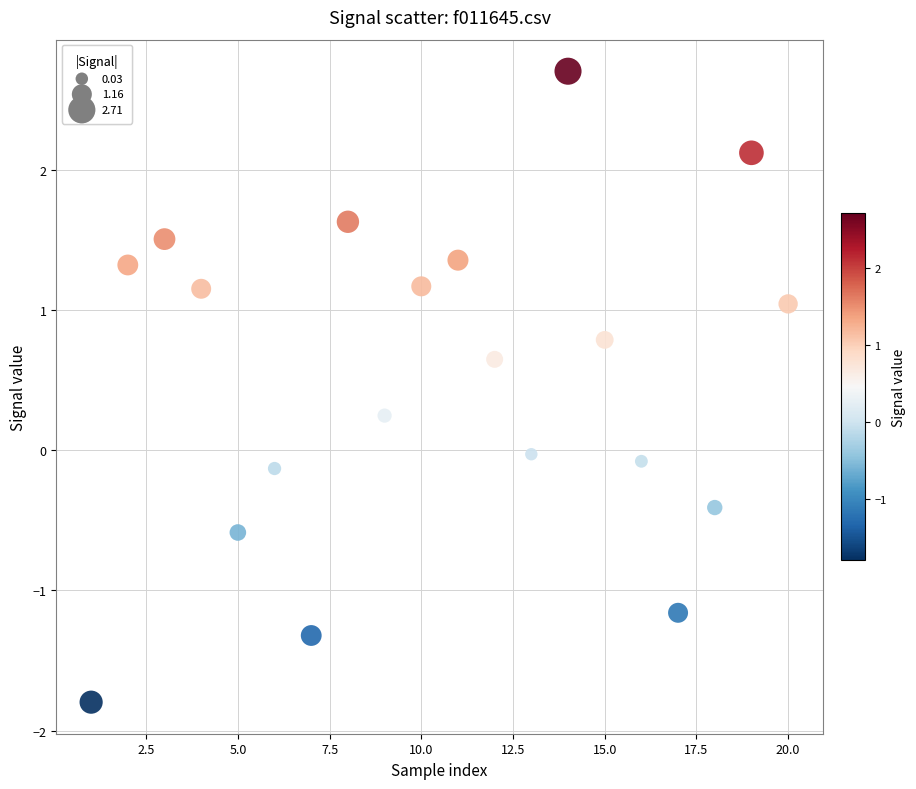

What is the range of Y values (max minus min)?

4.5